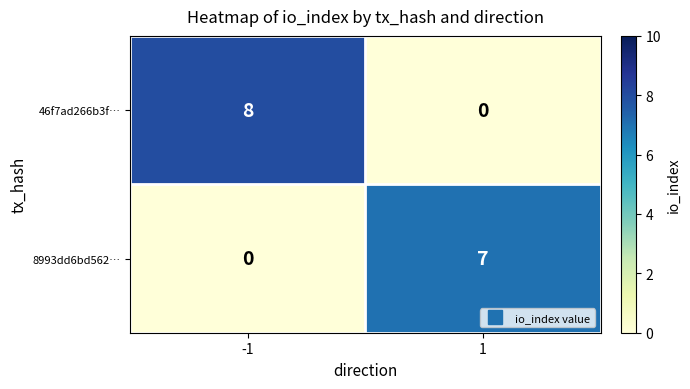

Is the value of 8993dd6bd562… at -1 greater than the value of 46f7ad266b3f… at -1?

No